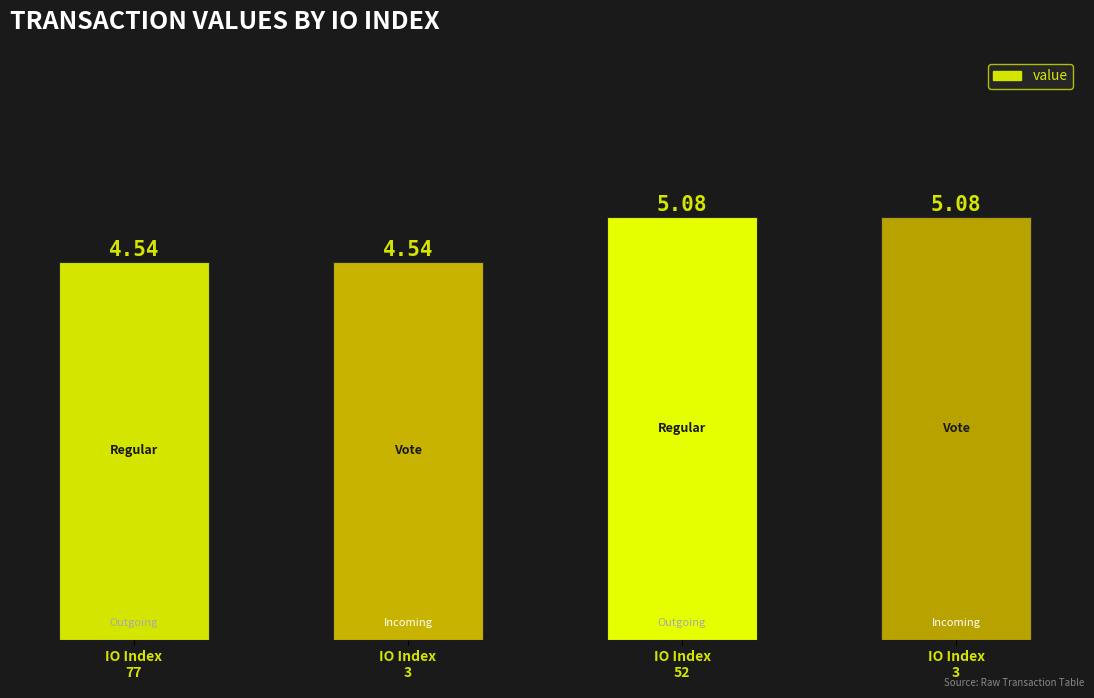

How many bars are there in total?

4